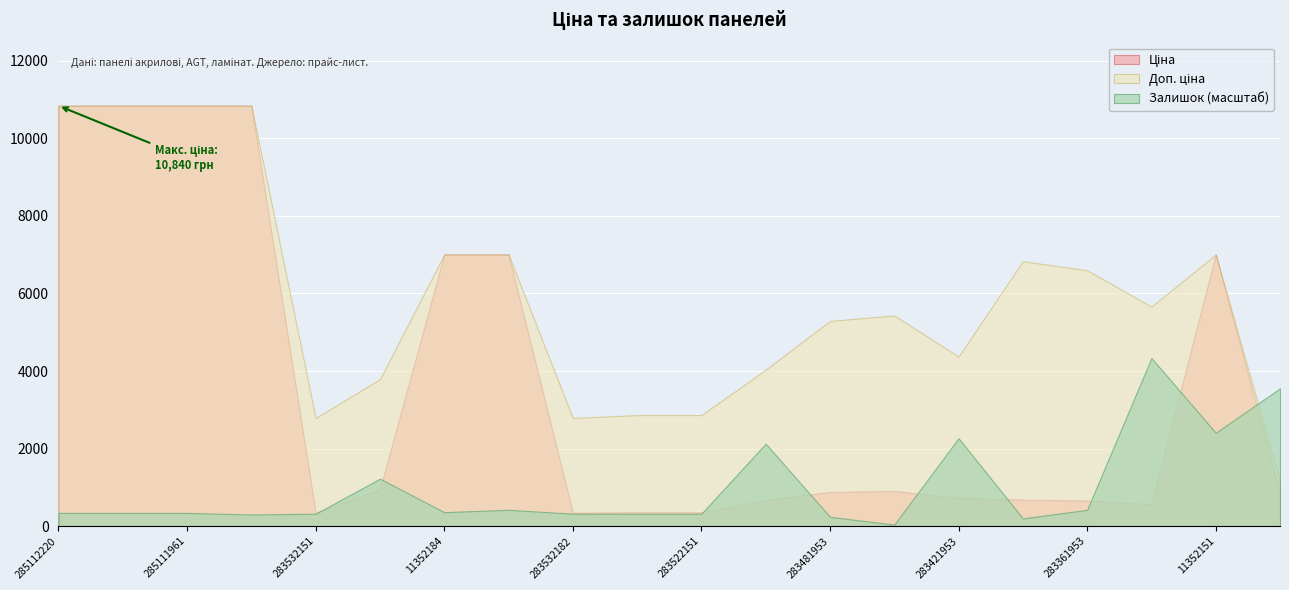

How many interior local valleys does the Ціна series have?

3